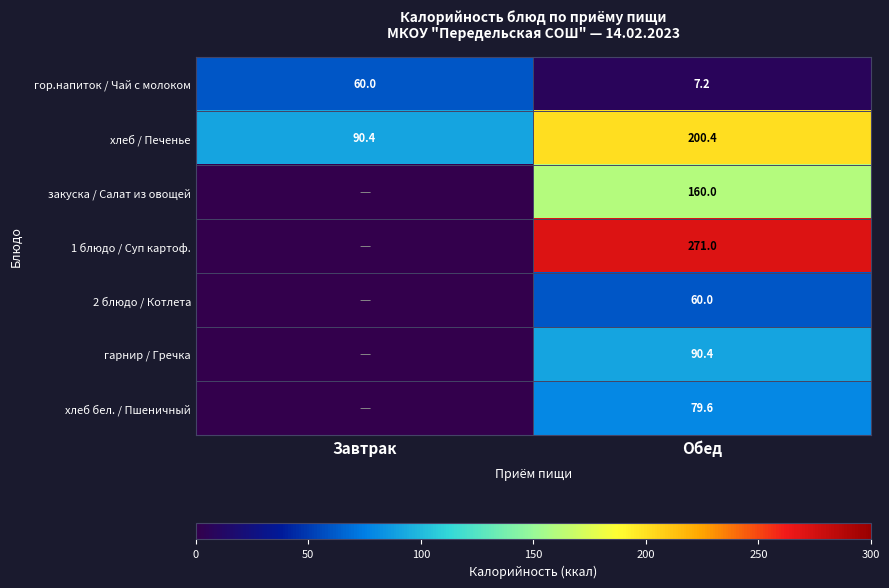

What is the spread (max minus min) of values at Обед?

263.8